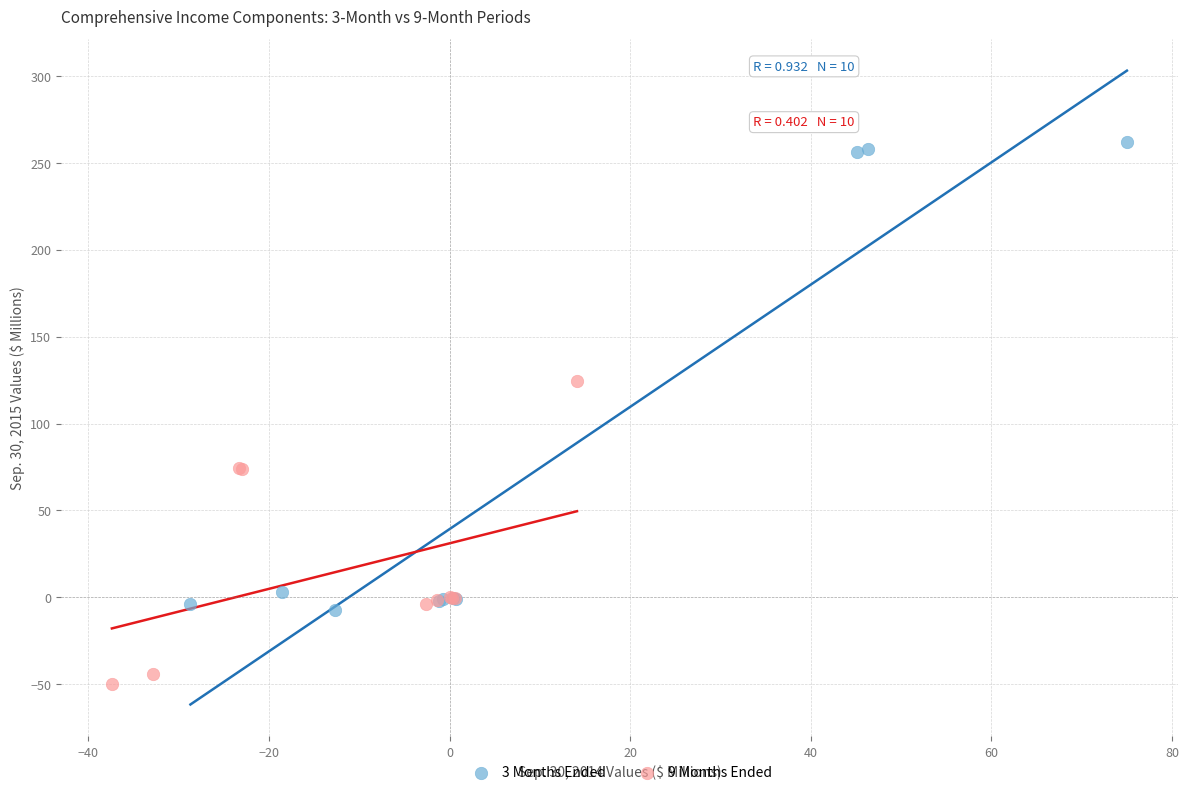

What are all the series names shown in the legend?

3 Months Ended, 9 Months Ended